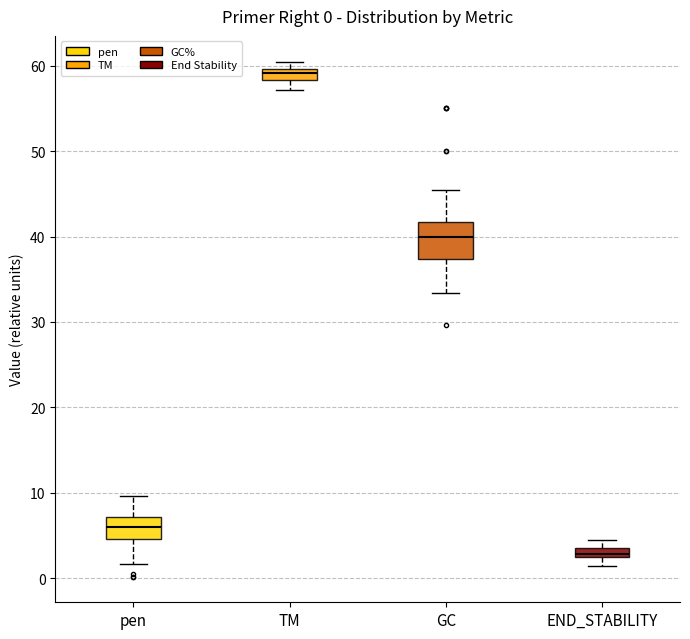

Which box has the highest median line?

TM